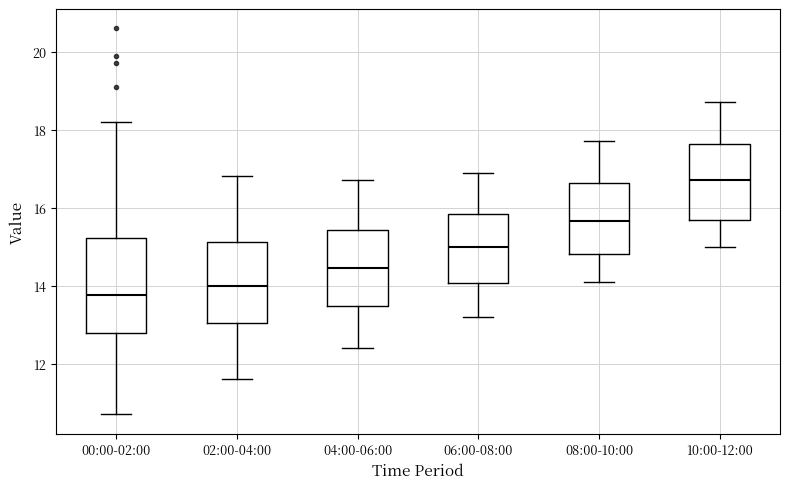

Reading left to right, transcribe this box plot: for each box, give where its median line is, the range the box spans, and where its two whiskers end, as read against the y-axis. The values are not printed on the chart, so give them approximately, as read against the axis.

00:00-02:00: median 13.8, box 12.8 to 15.2, whiskers 10.8 to 18.2
02:00-04:00: median 14.0, box 13.0 to 15.2, whiskers 11.6 to 16.8
04:00-06:00: median 14.4, box 13.4 to 15.4, whiskers 12.4 to 16.8
06:00-08:00: median 15.0, box 14.0 to 15.8, whiskers 13.2 to 17.0
08:00-10:00: median 15.6, box 14.8 to 16.6, whiskers 14.2 to 17.8
10:00-12:00: median 16.8, box 15.6 to 17.6, whiskers 15.0 to 18.8